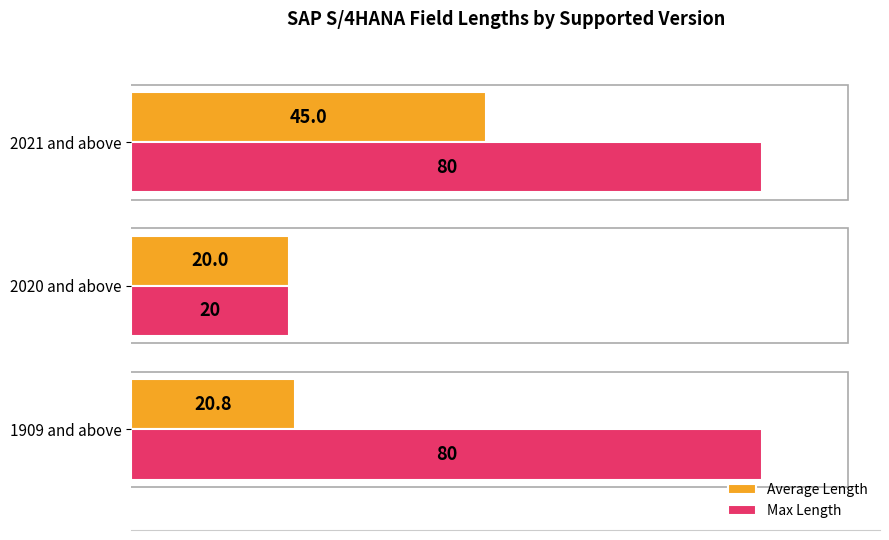

What are all the series names shown in the legend?

Average Length, Max Length